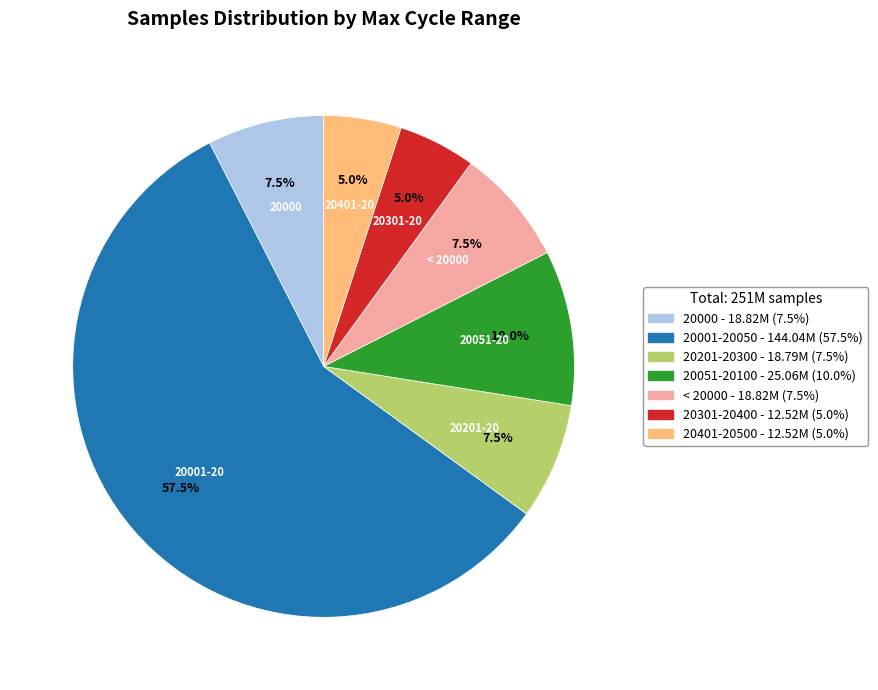

Does any single category account for the majority?

Yes